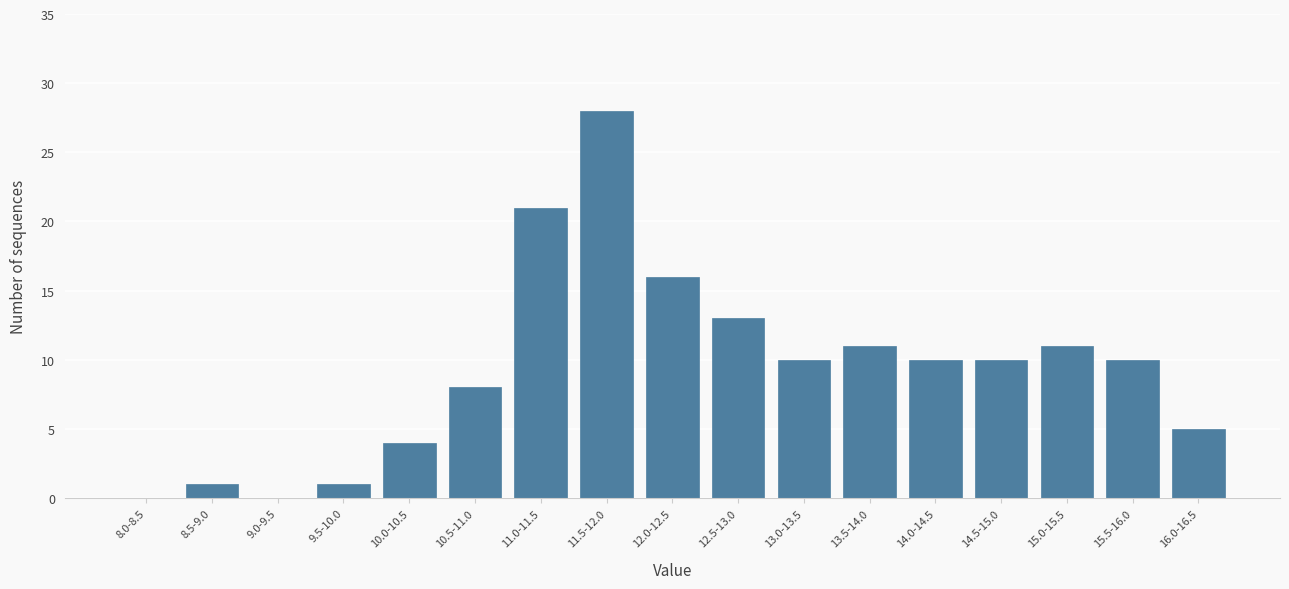

Reading left to right, what are all the values shown in this chart?

8.0-8.5=0	8.5-9.0=1	9.0-9.5=0	9.5-10.0=1	10.0-10.5=4	10.5-11.0=8	11.0-11.5=21	11.5-12.0=28	12.0-12.5=16	12.5-13.0=13	13.0-13.5=10	13.5-14.0=11	14.0-14.5=10	14.5-15.0=10	15.0-15.5=11	15.5-16.0=10	16.0-16.5=5